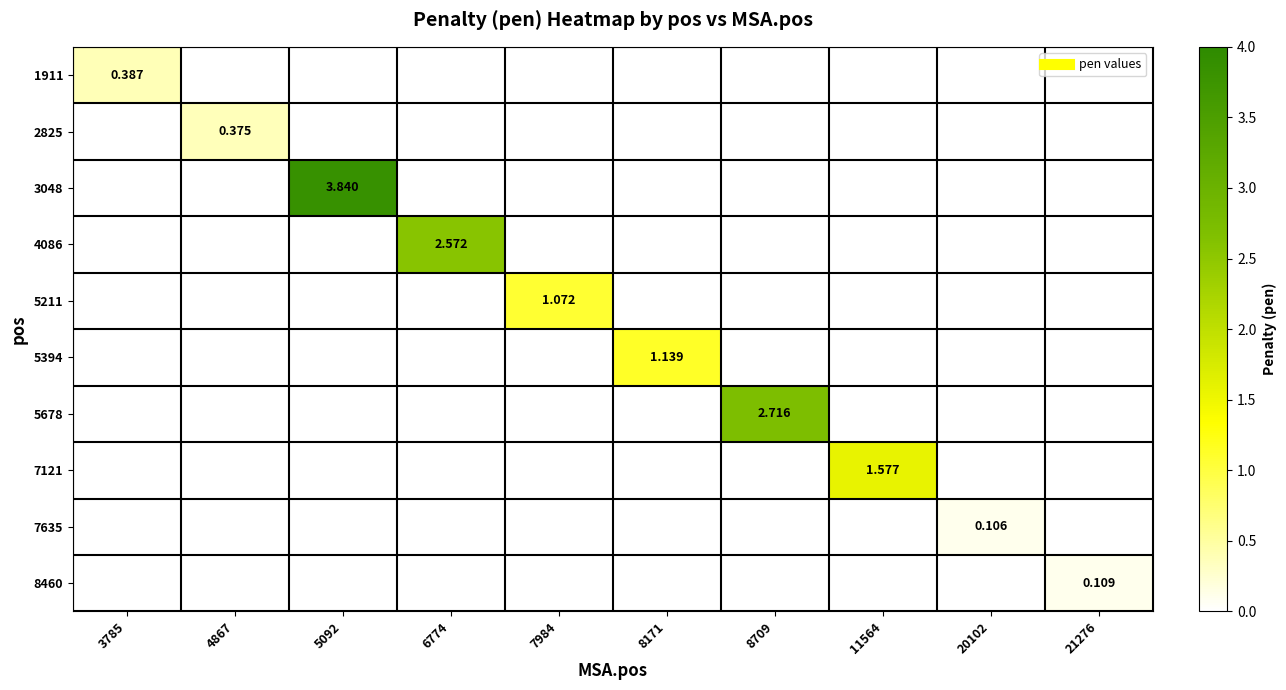

Which category has the highest value across all series?

5092